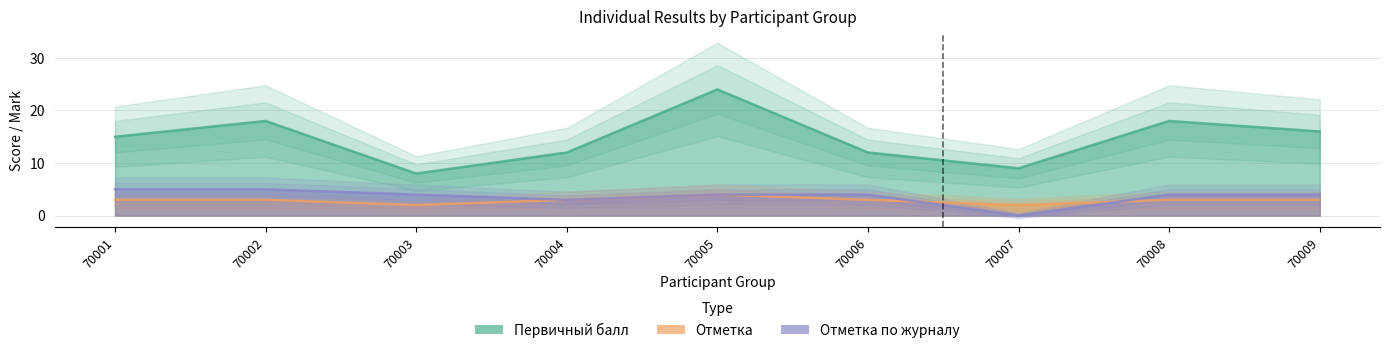

At which category does Отметка reach its first local valley?

70003